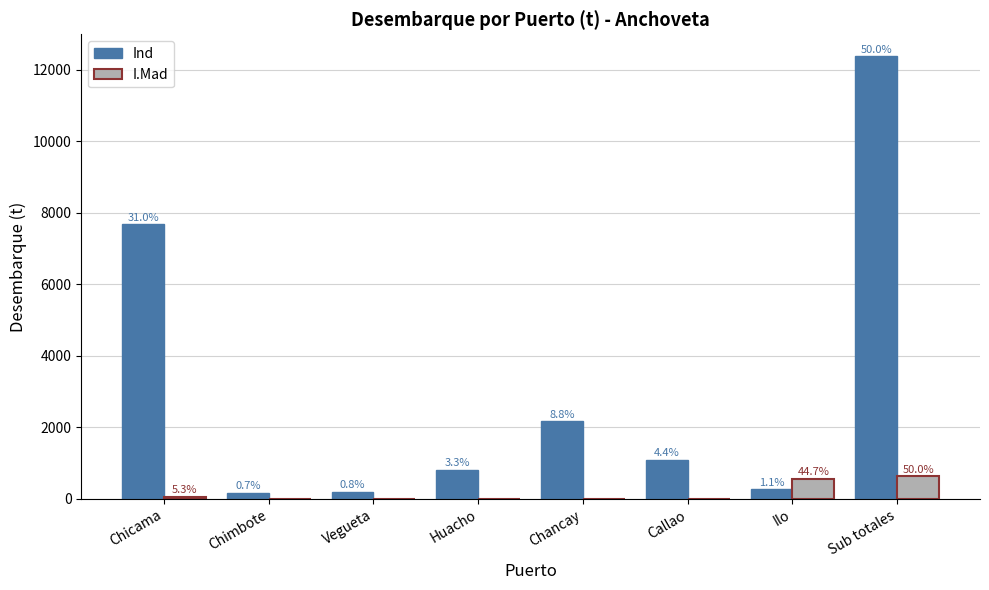

True or false: I.Mad has a value of -199.0 at Chimbote.

False